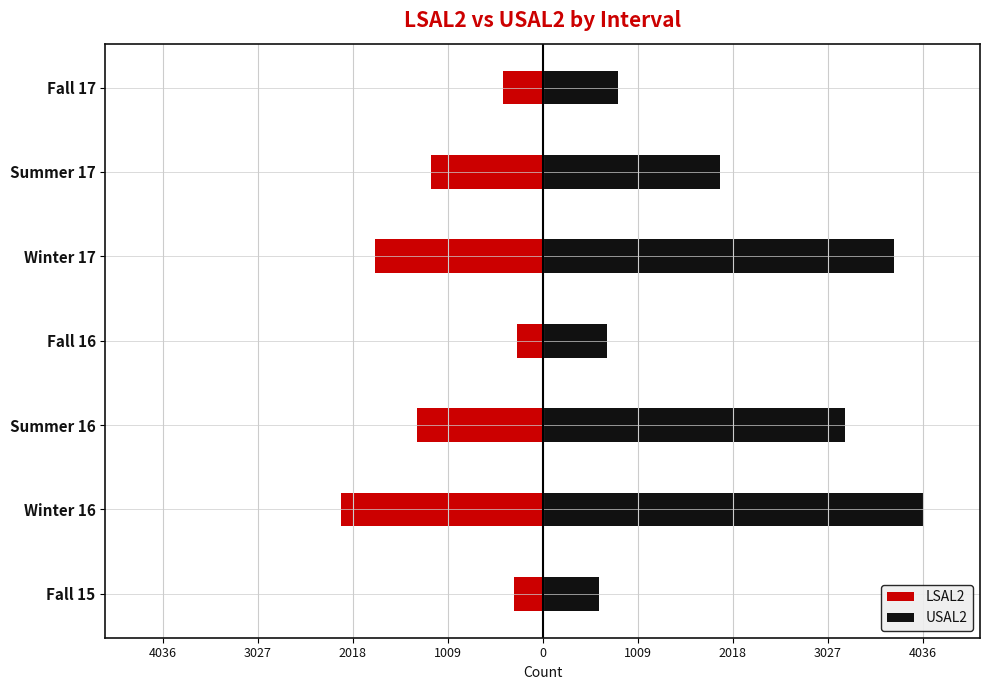

Are the bars horizontal?

Yes